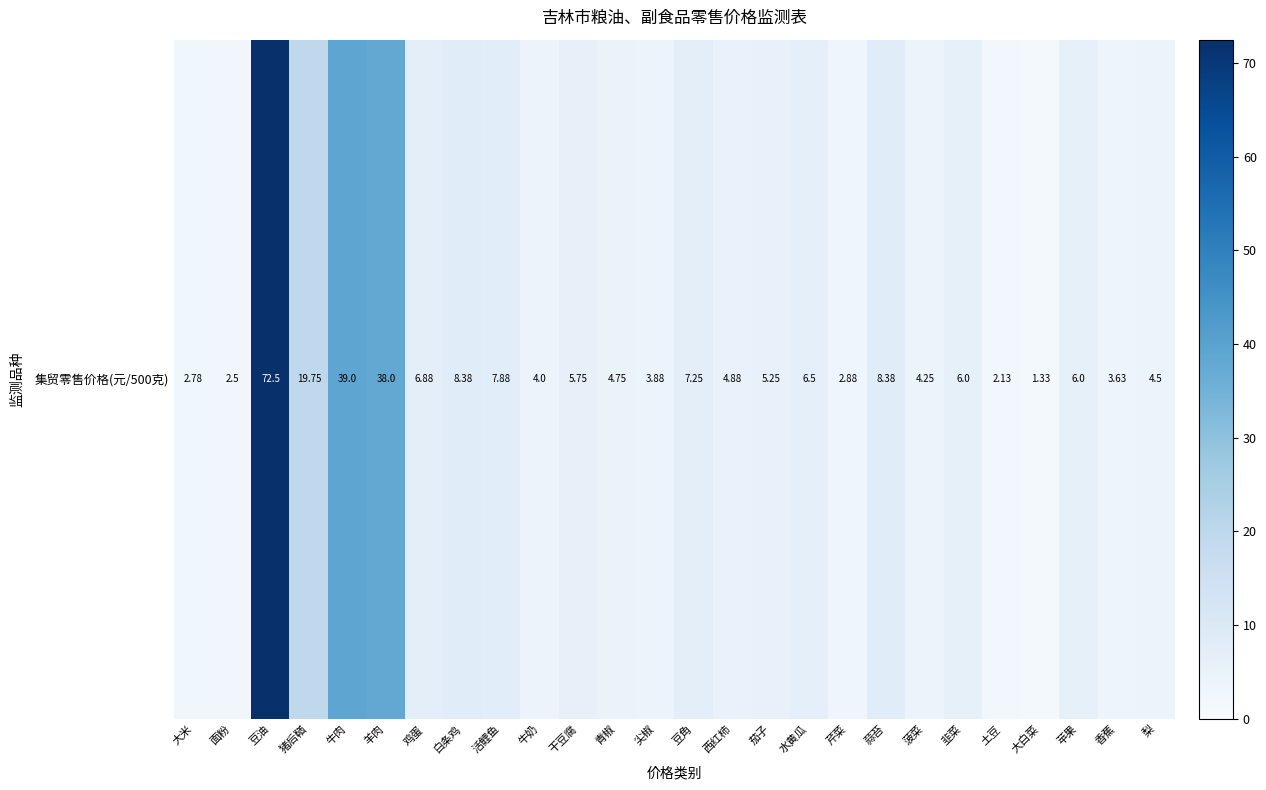

What is the change in value from 活鲤鱼 to 芹菜?

-5.0